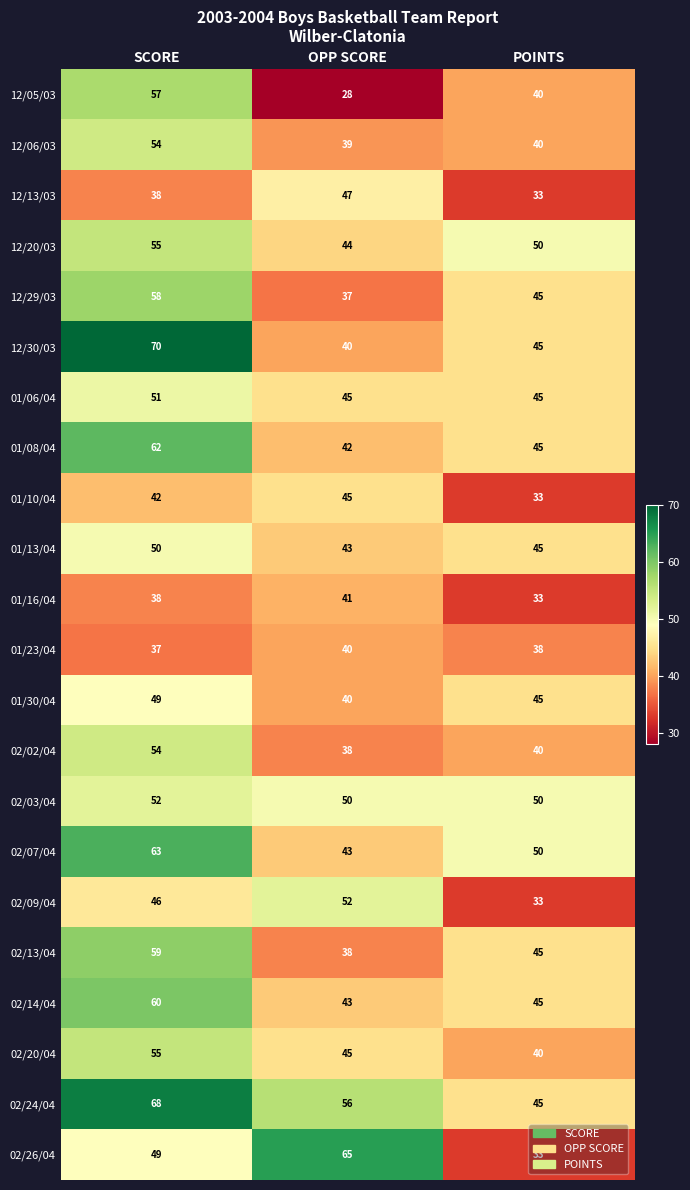

The value of 12/05/03 at SCORE is 57. True or false?

True